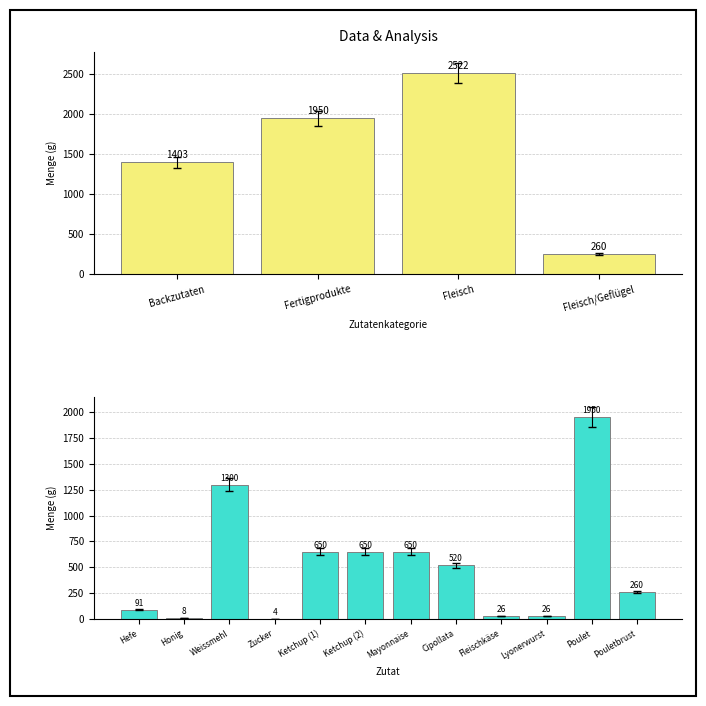

Reading left to right, what are all the values shown in this chart?

91.0	8.0	1300.0	3.9	650.0	650.0	650.0	520.0	26.0	26.0	1950.0	260.0